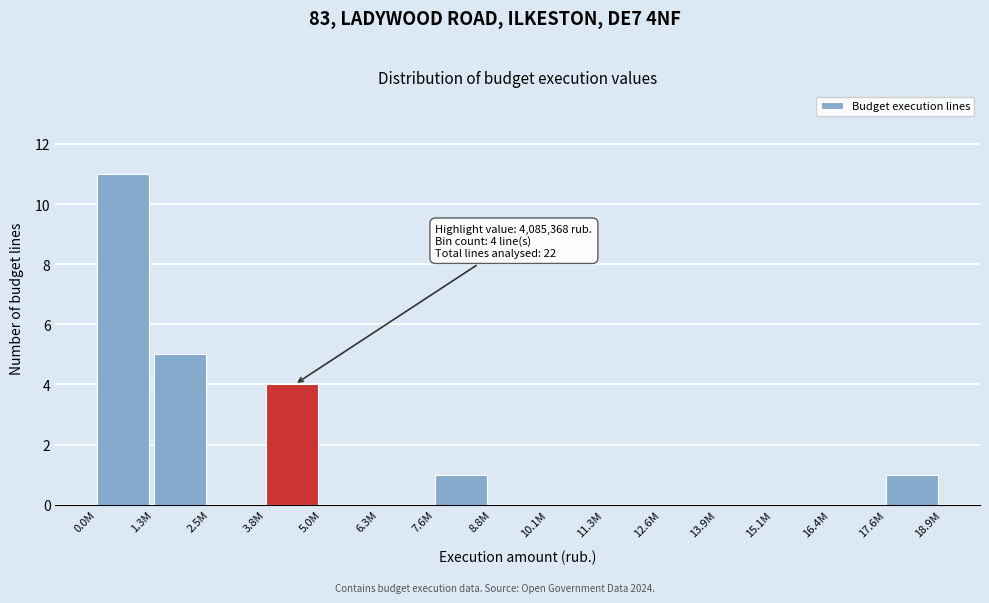

Reading left to right, extract all data points from this chart.

0.0M=11	1.3M=5	2.5M=0	3.8M=4	5.0M=0	6.3M=0	7.6M=1	8.8M=0	10.1M=0	11.3M=0	12.6M=0	13.9M=0	15.1M=0	16.4M=0	17.6M=1